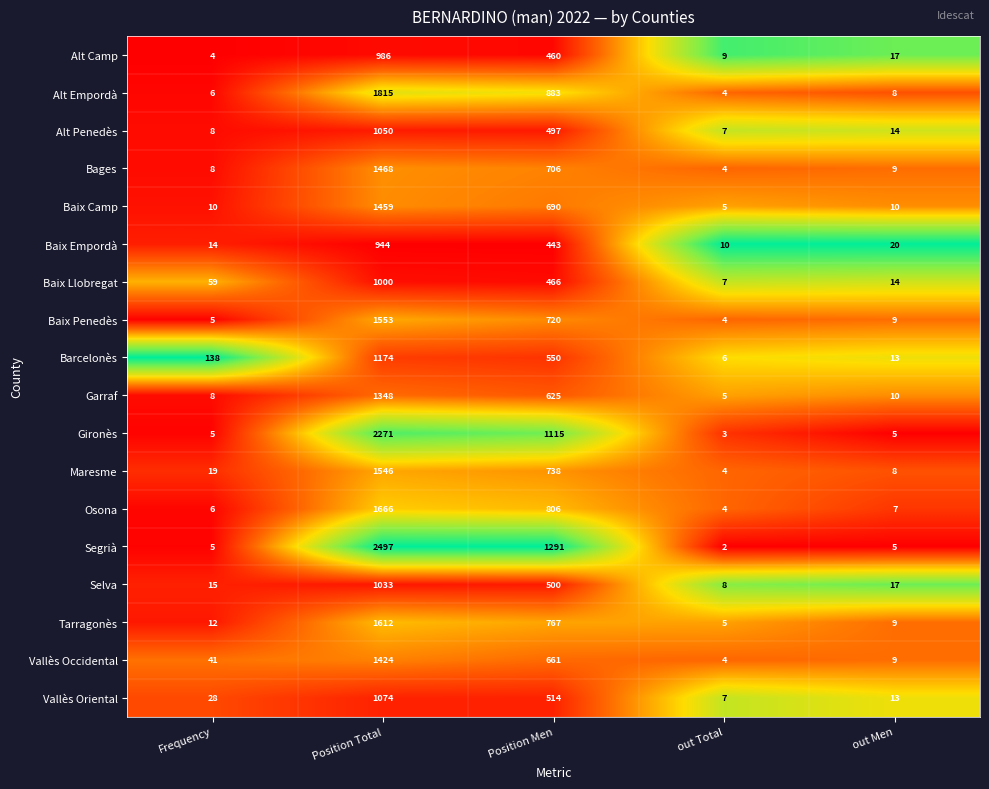

Which series has the largest total across all categories?

Segrià